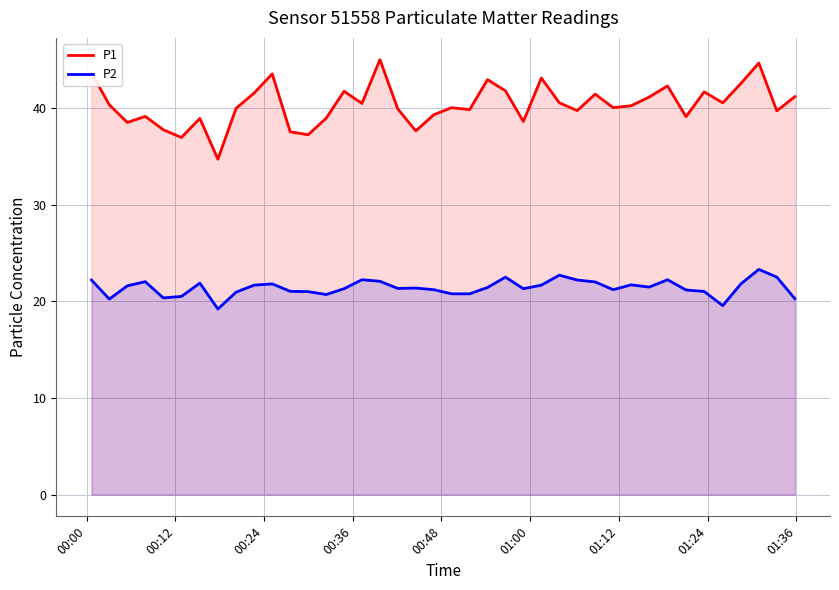

Which series has the largest range (max minus min)?

P1